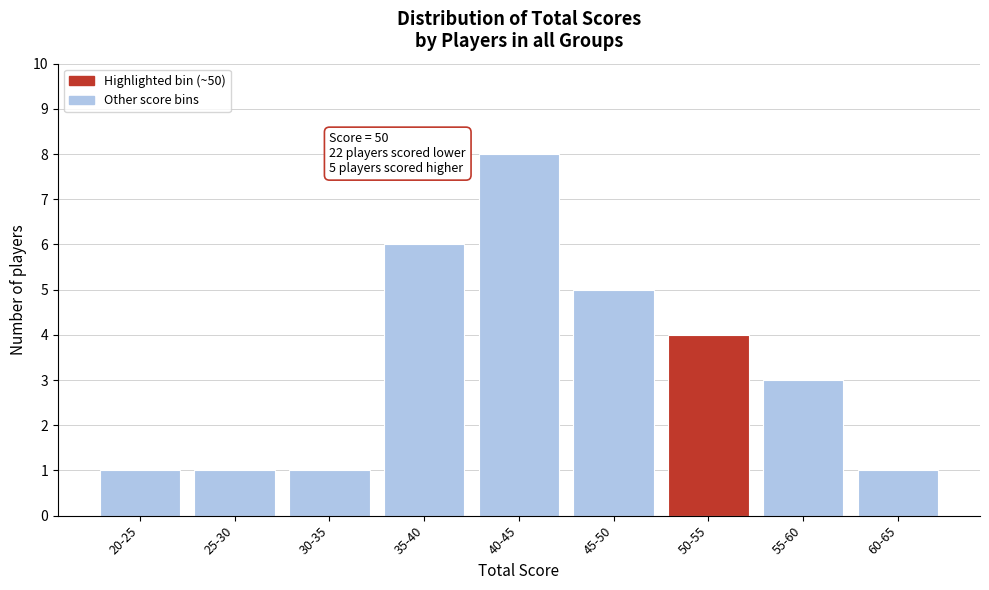

Reading right to left, list all the values displayed in this chart.

1	3	4	5	8	6	1	1	1